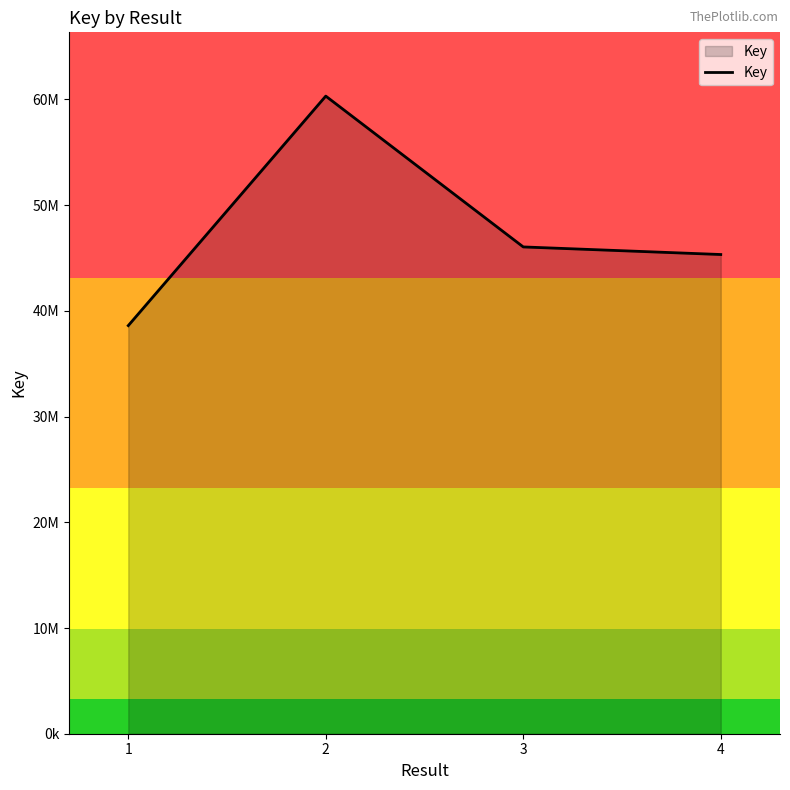

List the labels in order of value, largest first.

2, 3, 4, 1